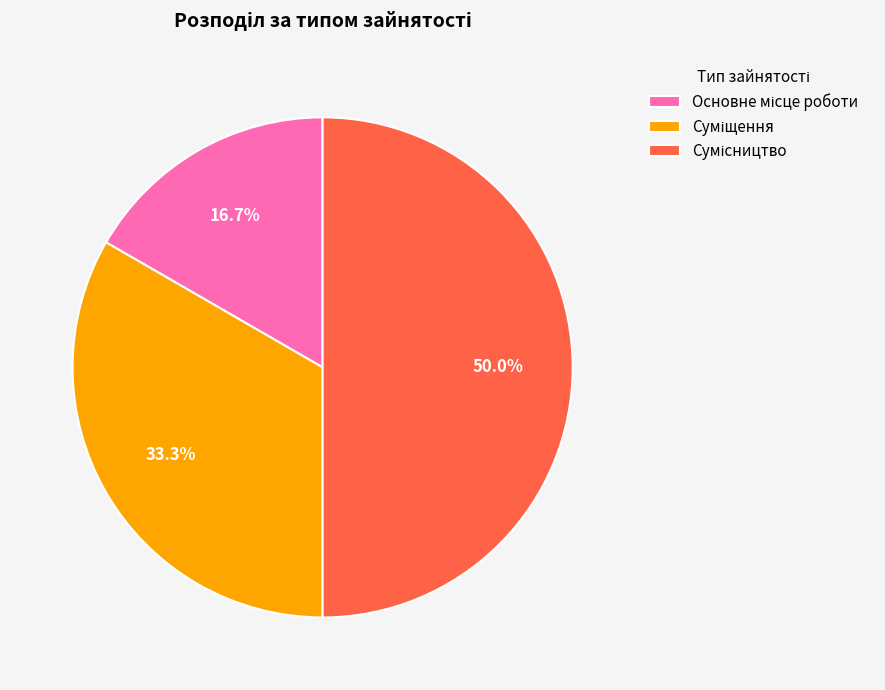

To the nearest percent, what is the average slice percentage?

33%